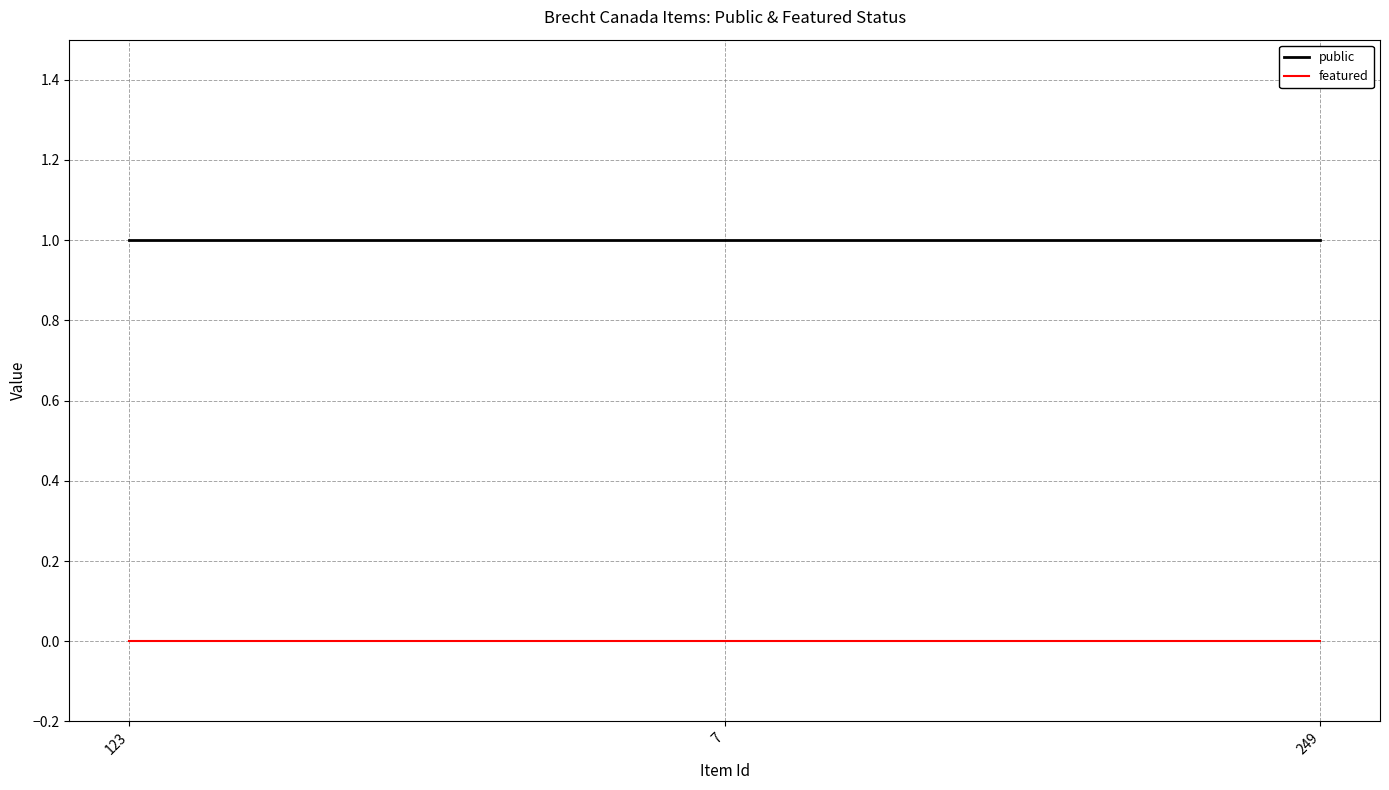

Rank the series at 249 from lowest to highest value.

featured, public